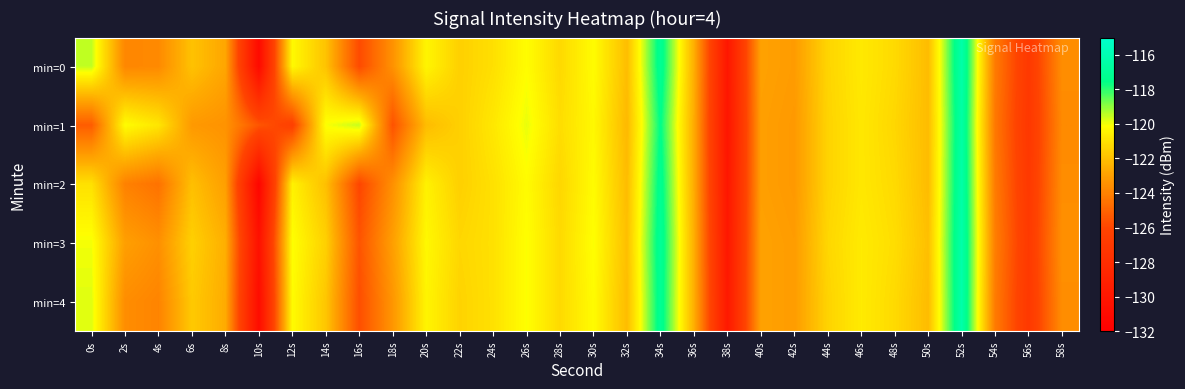

Which has a higher value, 2s or 10s?

2s